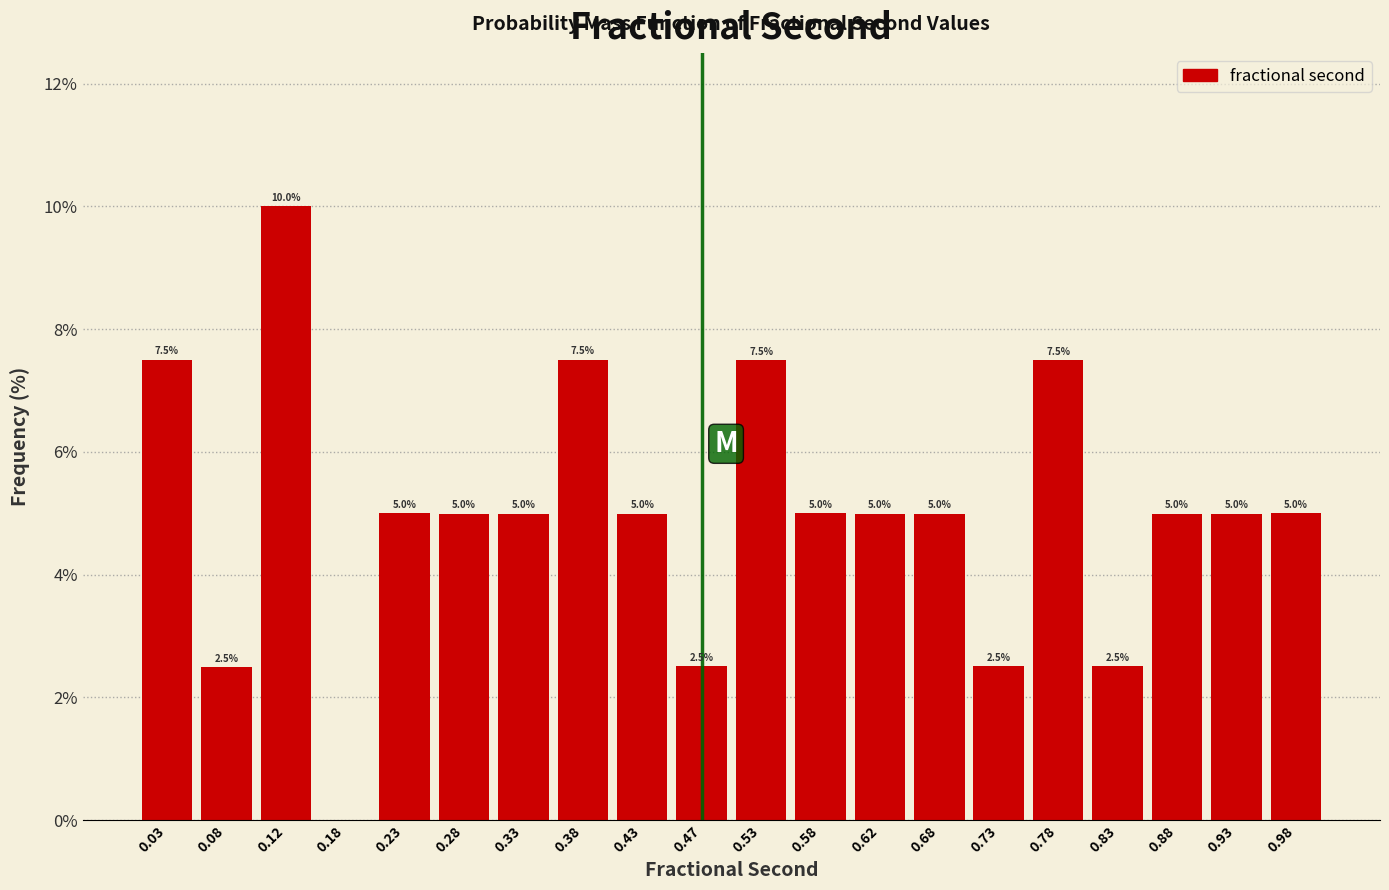

Which range on the x-axis has the tallest bar?

0.10 to 0.15